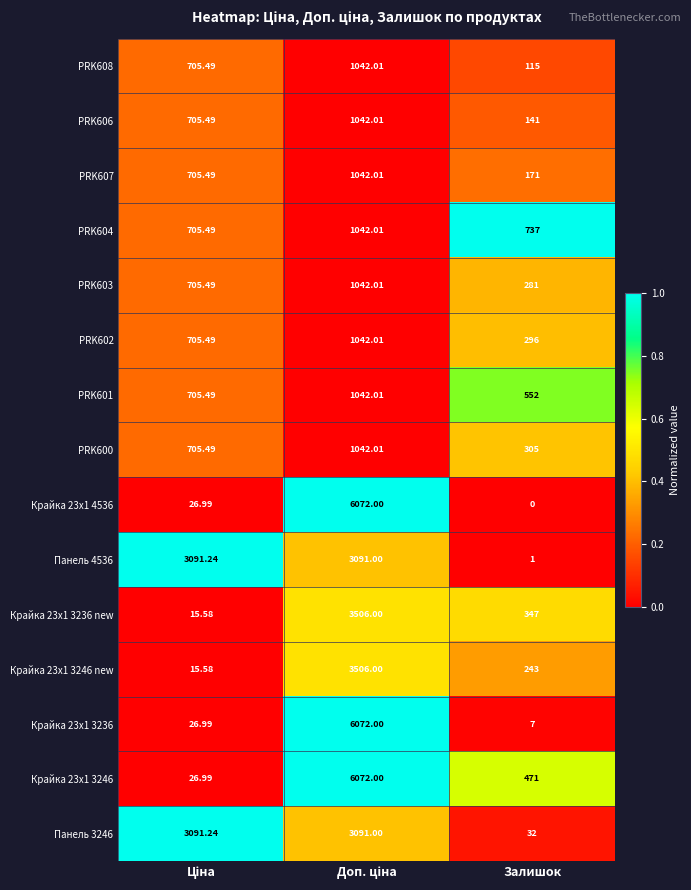

Which label corresponds to the smallest value in the chart?

Залишок